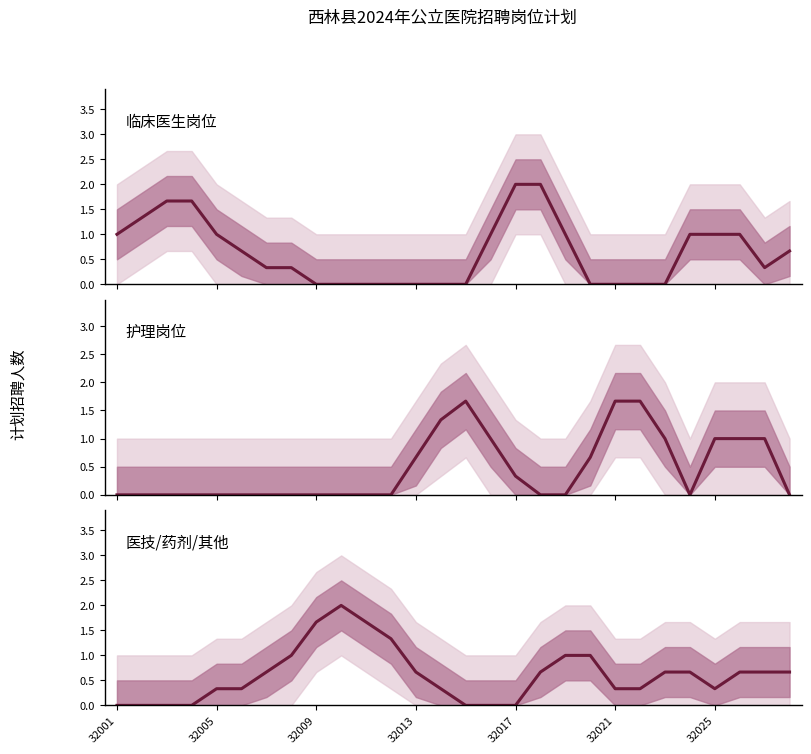

What is the value of the 临床医生岗位 point at the 1st from the left?

1.0